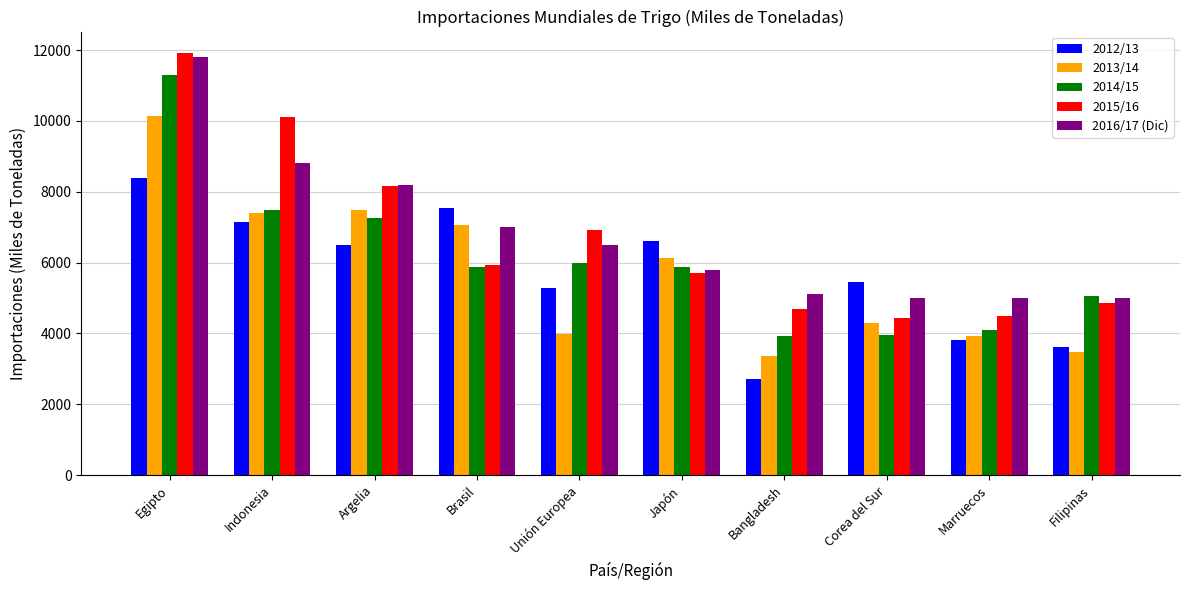

Are the bars grouped side by side (vs. stacked)?

Yes